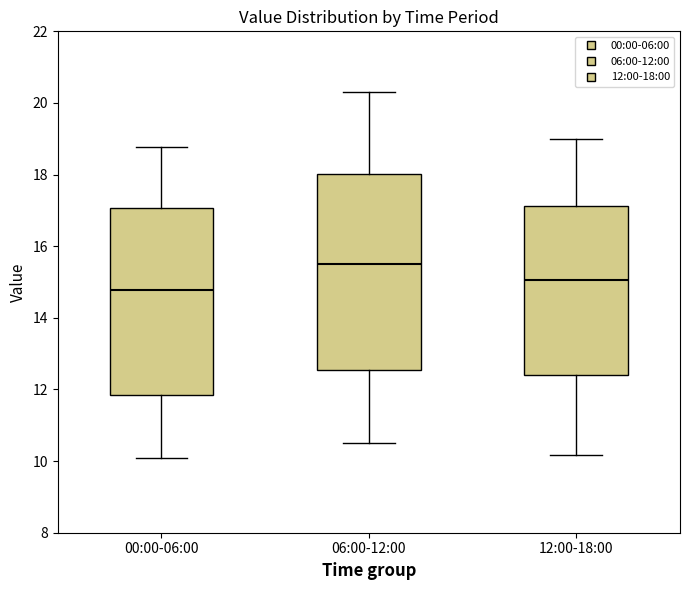

Reading left to right, read every box against the y-axis: the position of its median line, the range the box covers, and the ends of its whiskers. The values are not printed on the chart, so give them approximately, as read against the axis.

00:00-06:00: median 14.8, box 11.8 to 17.0, whiskers 10.2 to 18.8
06:00-12:00: median 15.6, box 12.6 to 18.0, whiskers 10.6 to 20.4
12:00-18:00: median 15.0, box 12.4 to 17.2, whiskers 10.2 to 19.0